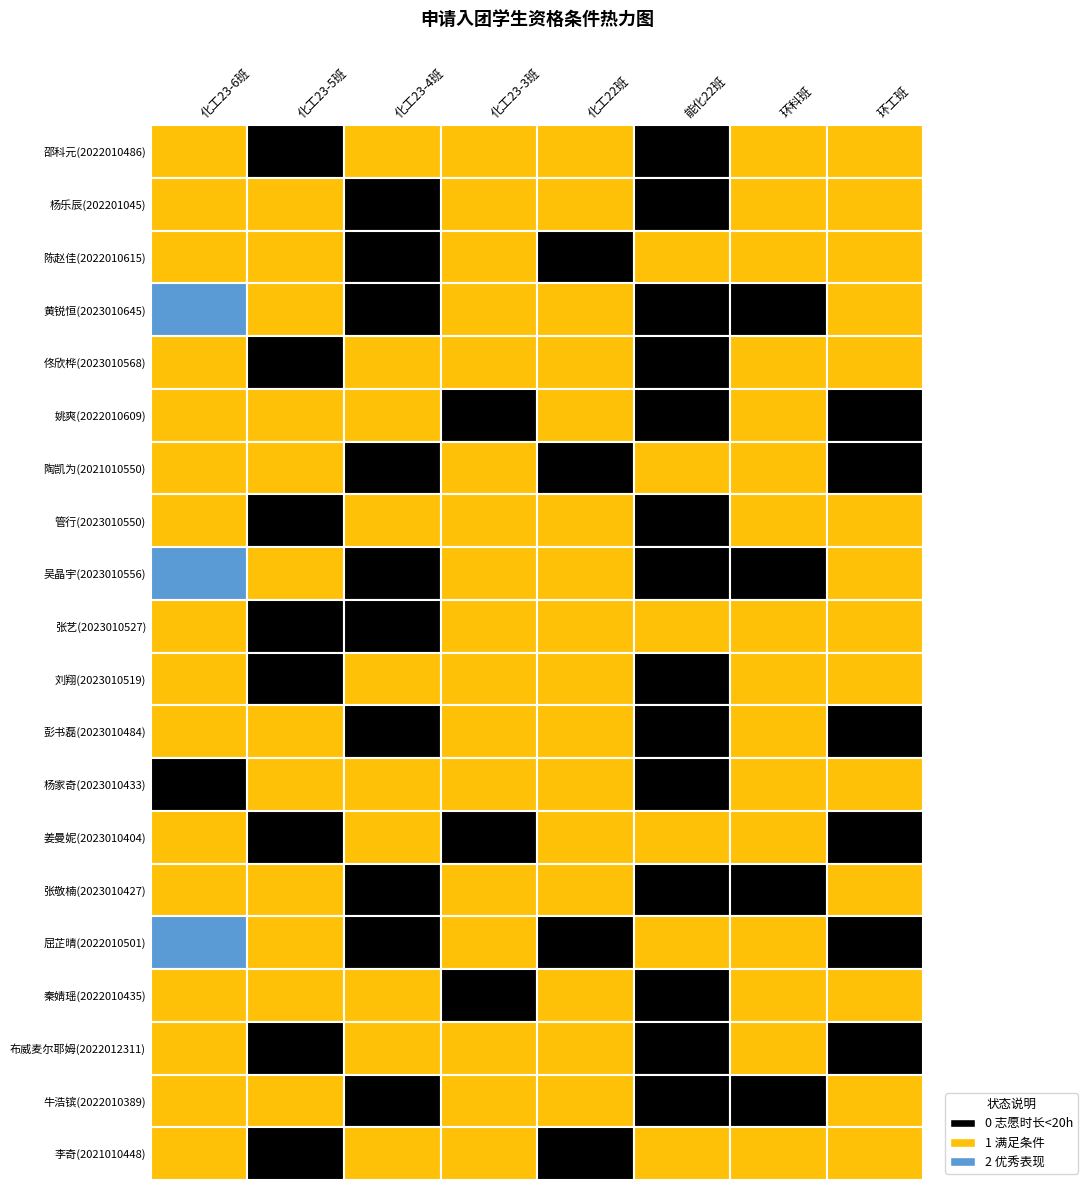

The 2023010645 series shows 1 at 1. True or false?

True